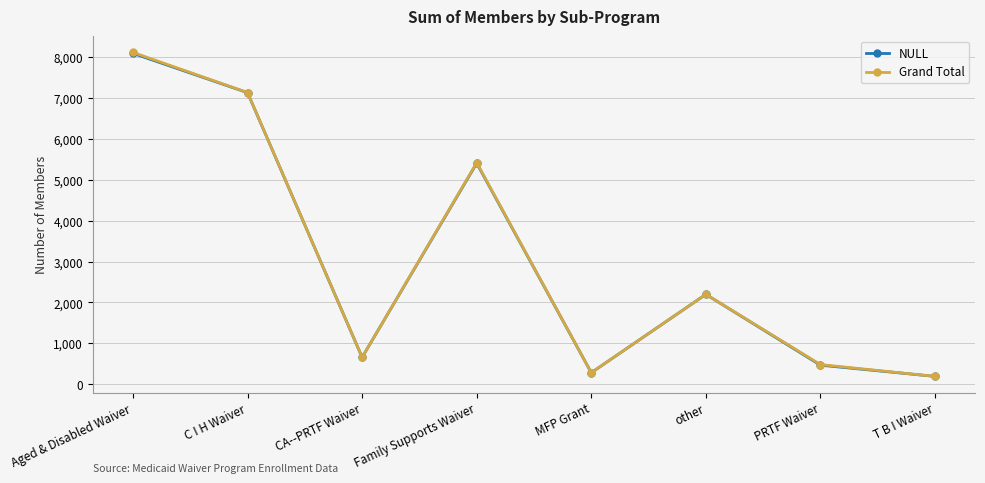

Reading right to left, extract all data points from this chart.

NULL: 193	467	2197	283	5401	658	7125	8086
Grand Total: 193	482	2198	283	5415	658	7128	8110